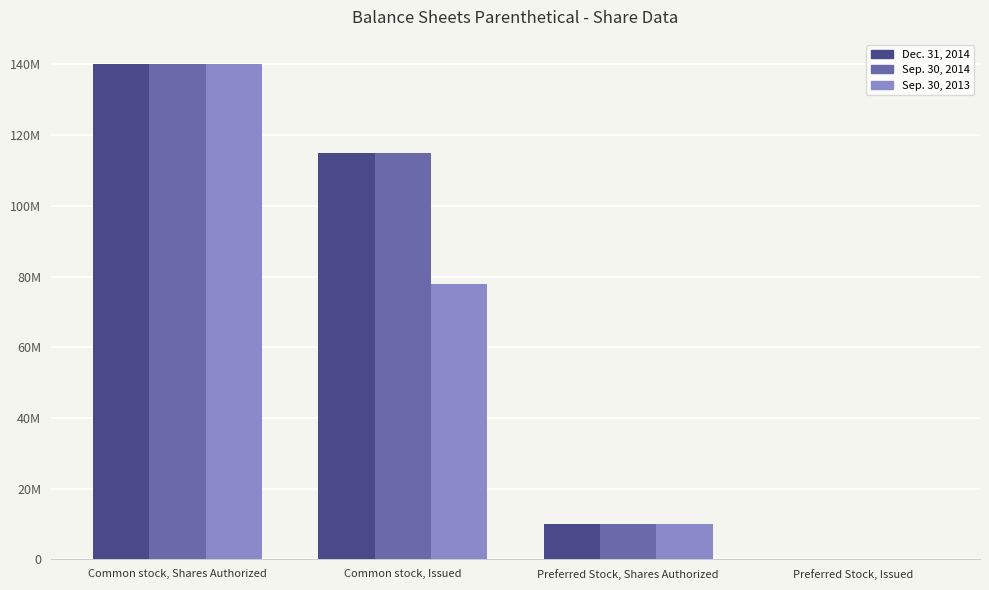

What are all the series names shown in the legend?

Dec. 31, 2014, Sep. 30, 2014, Sep. 30, 2013